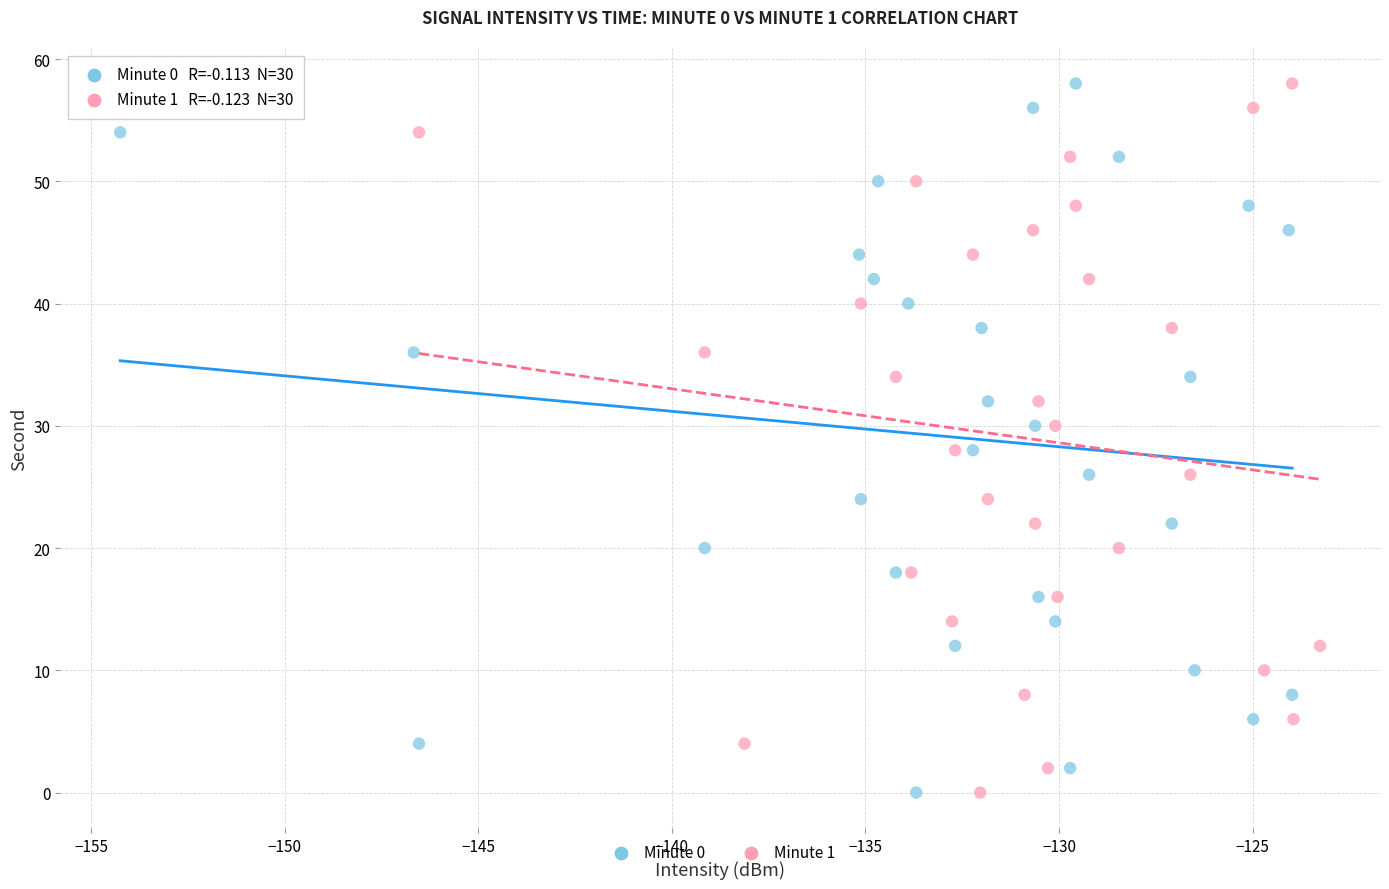

What are all the series names shown in the legend?

Minute 0, Minute 1